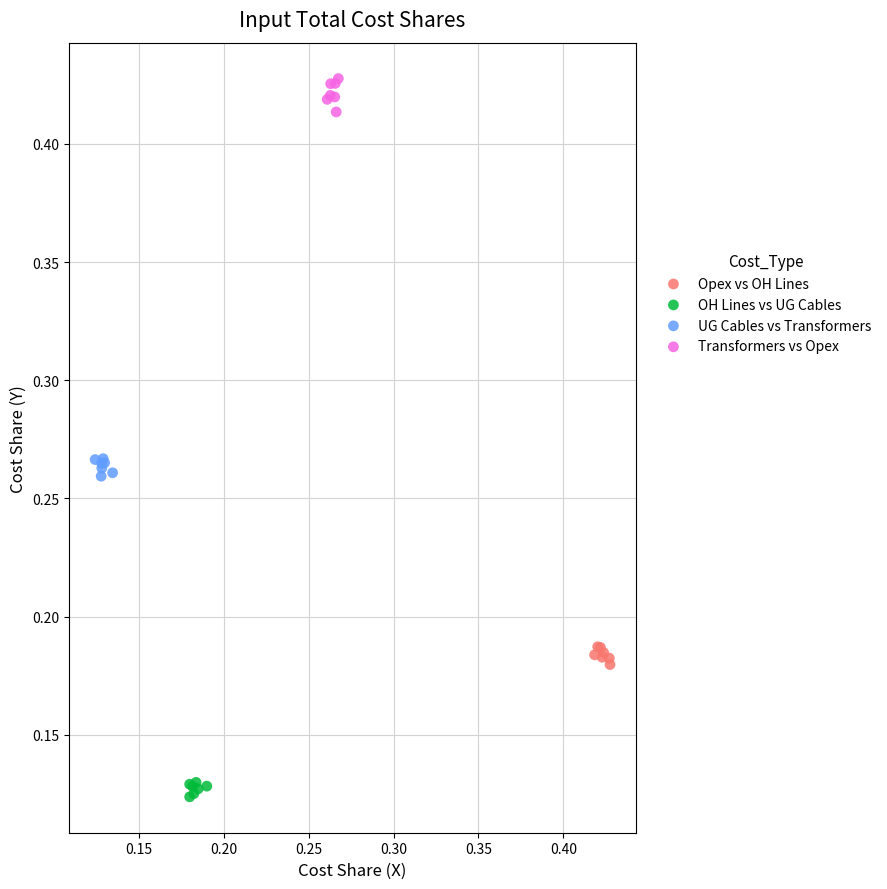

What are all the series names shown in the legend?

Opex vs OH Lines, OH Lines vs UG Cables, UG Cables vs Transformers, Transformers vs Opex